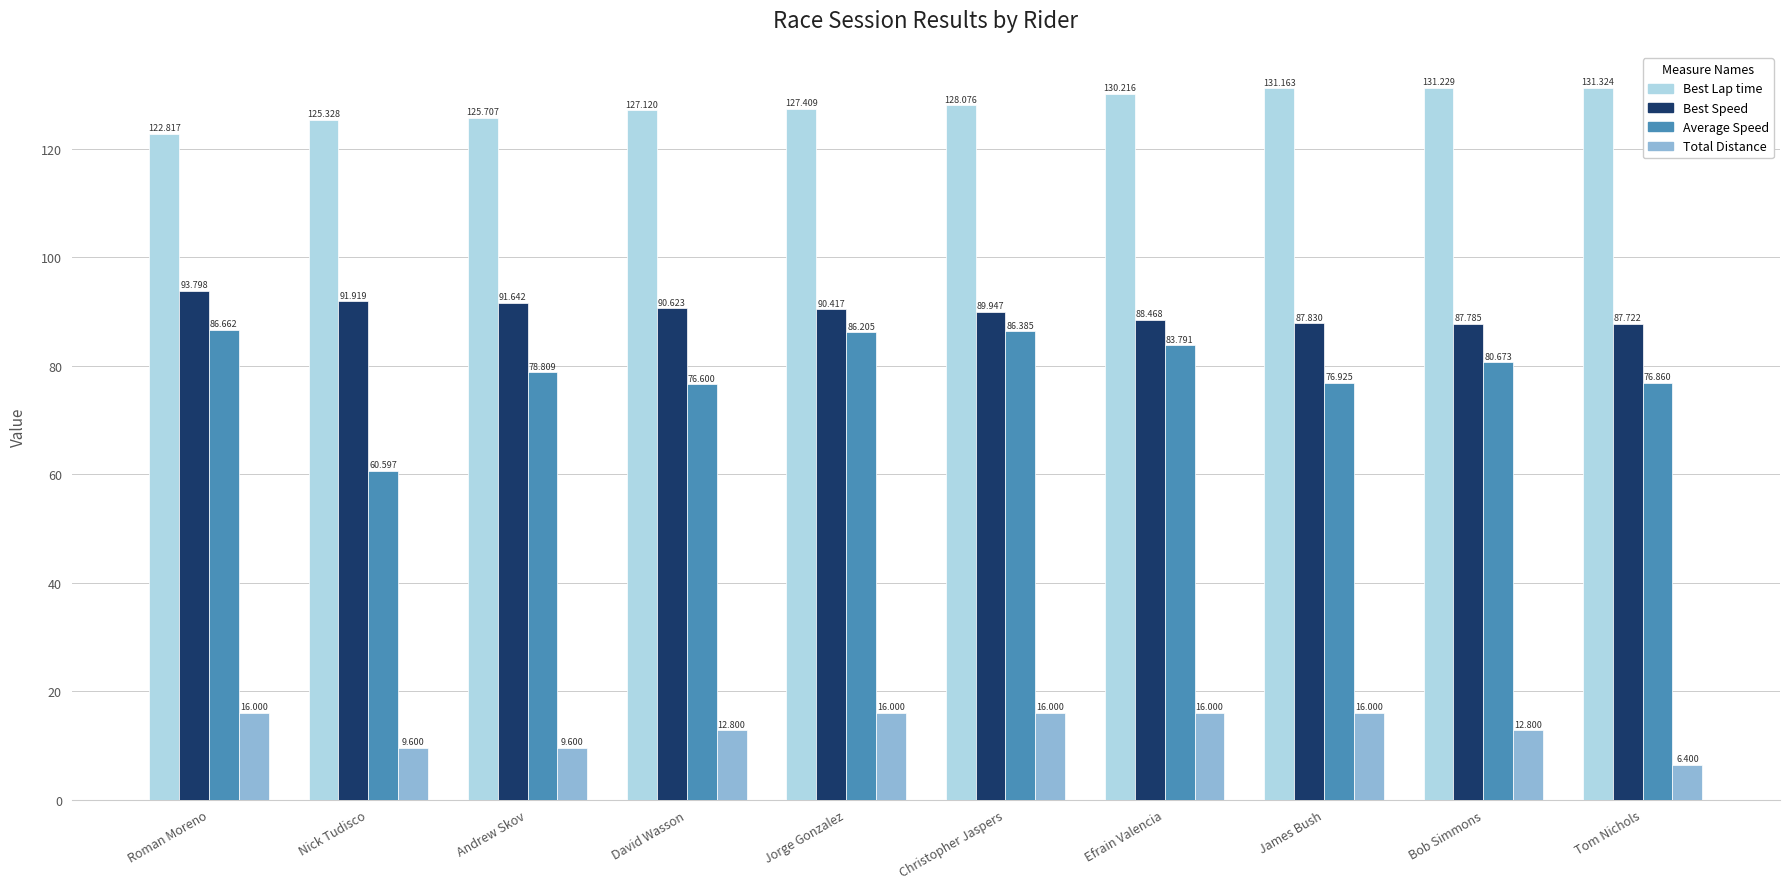

Which series changed the most between James Bush and Bob Simmons?

Average Speed